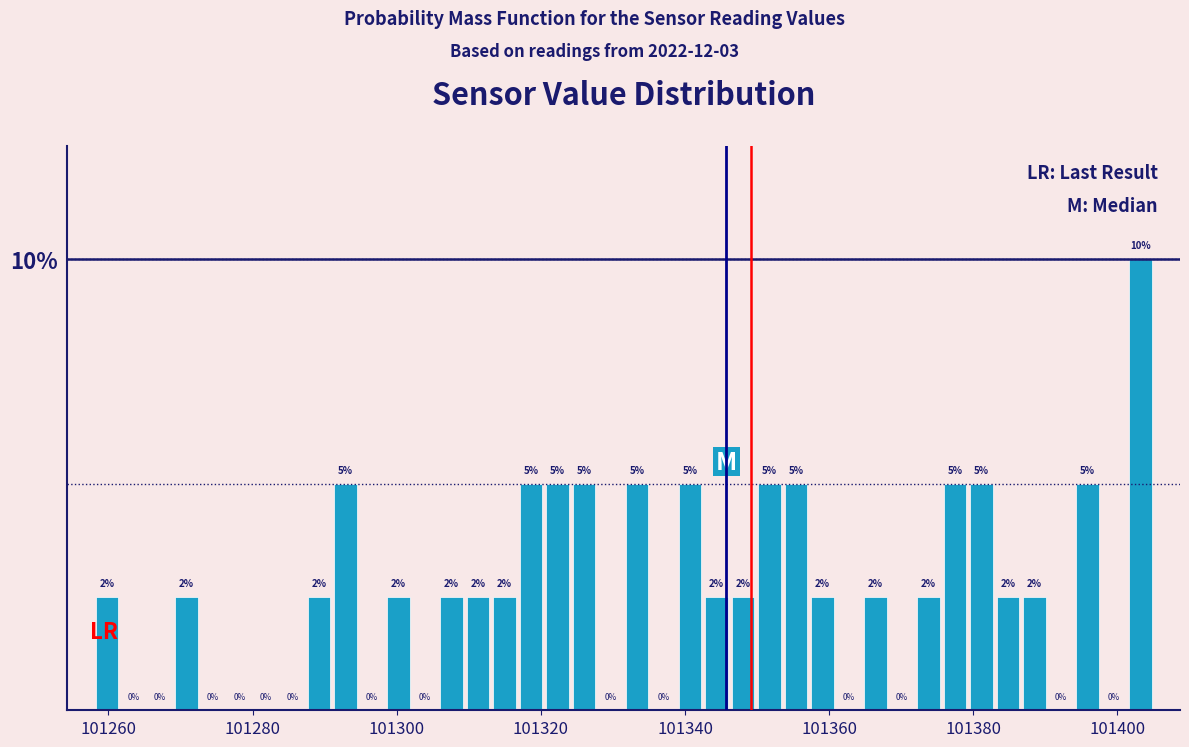

Read against the x-axis, roughly where is the centre of the tallest bar?

101404